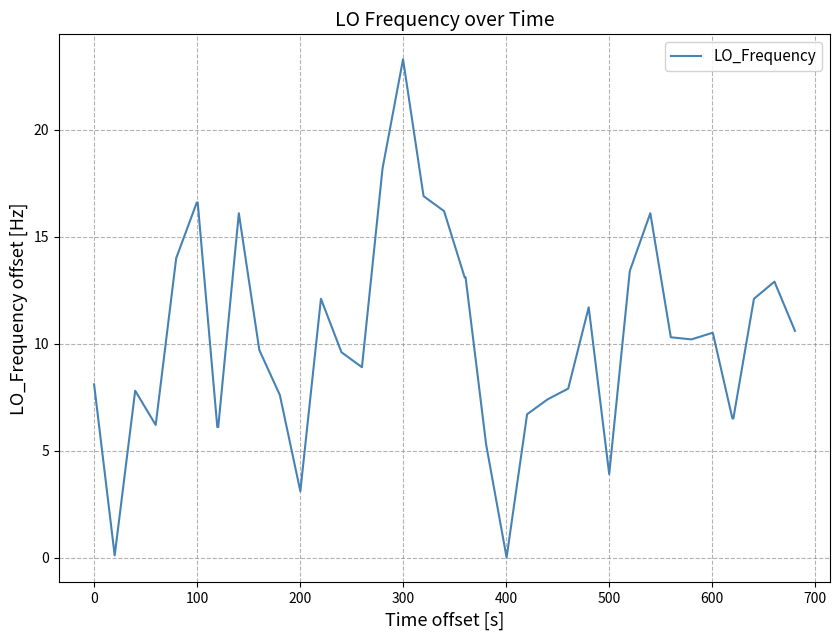

What is the greatest value displayed?

23.3